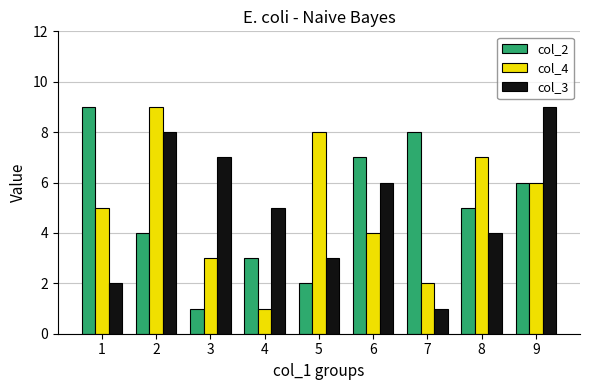

At how many categories does at least one series exceed 2?

9